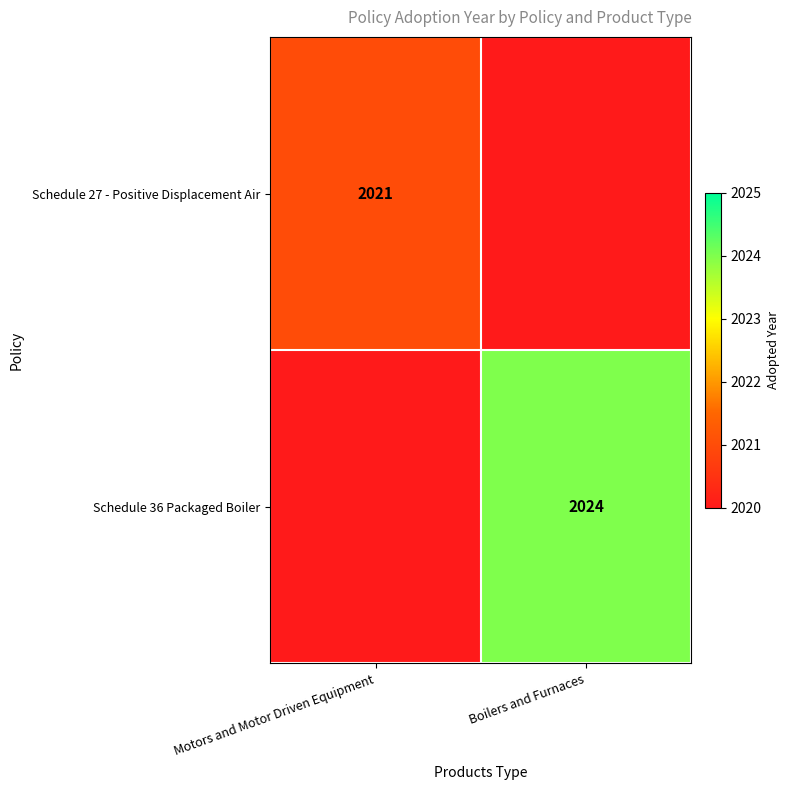

Is it true that Schedule 27 - Positive Displacement Air equals 2021 at Motors and Motor Driven Equipment?

True